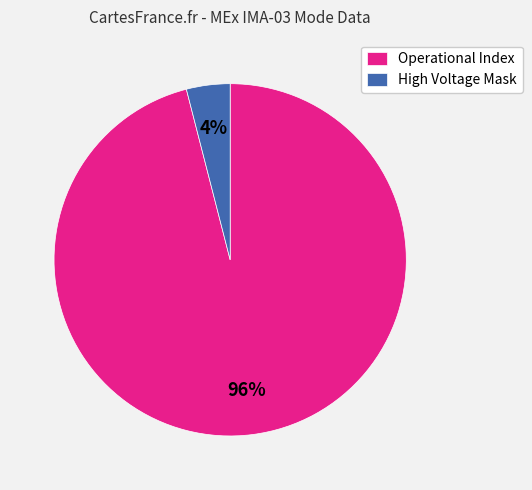

What is the largest slice in the pie chart?

Operational Index